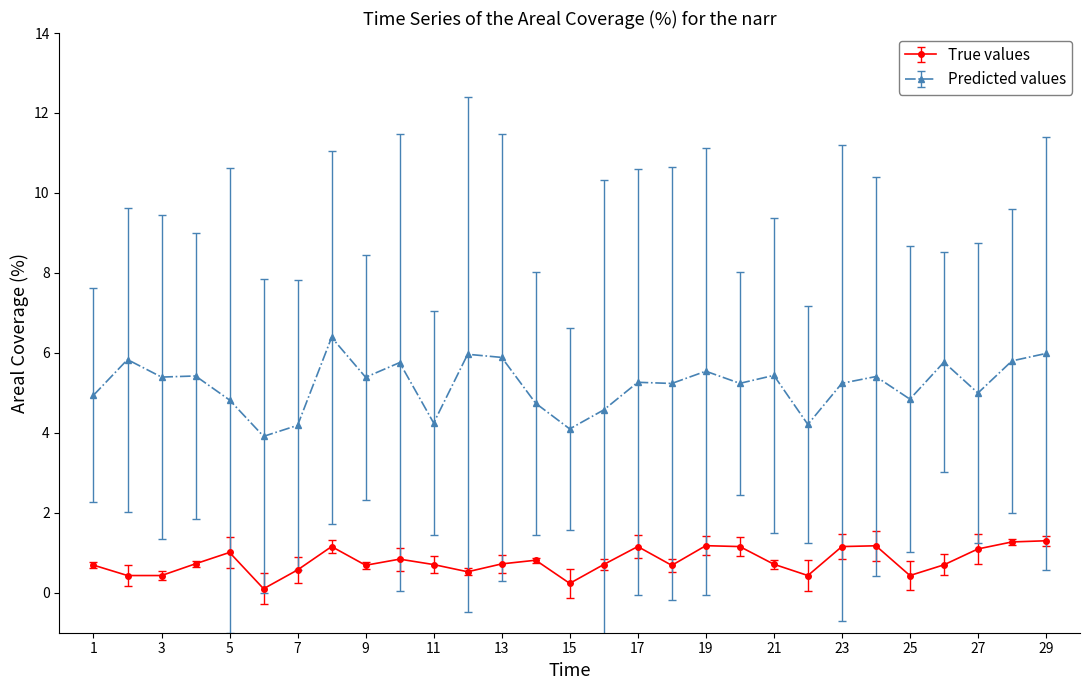

Rank the series by their maximum value, from highest to lowest.

Predicted values, True values